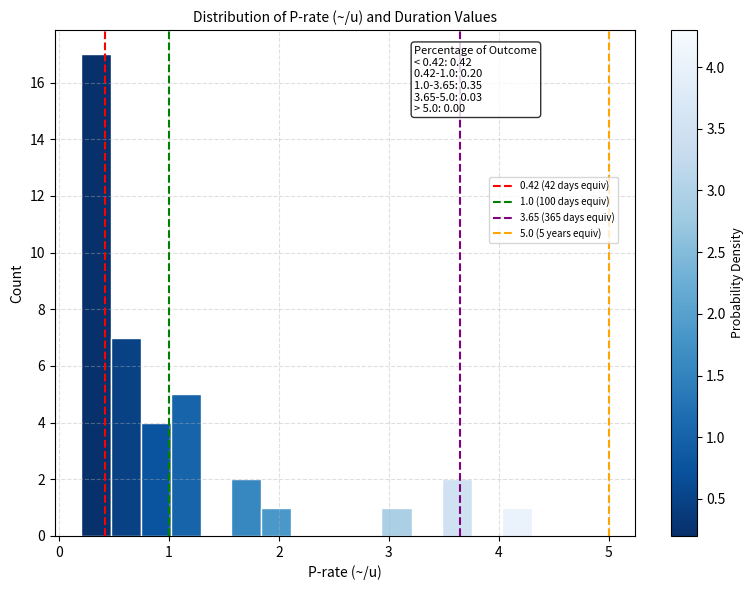

Around what value on the x-axis is the tallest bar? Give the approximate position of its centre, as read against the axis.

0.3